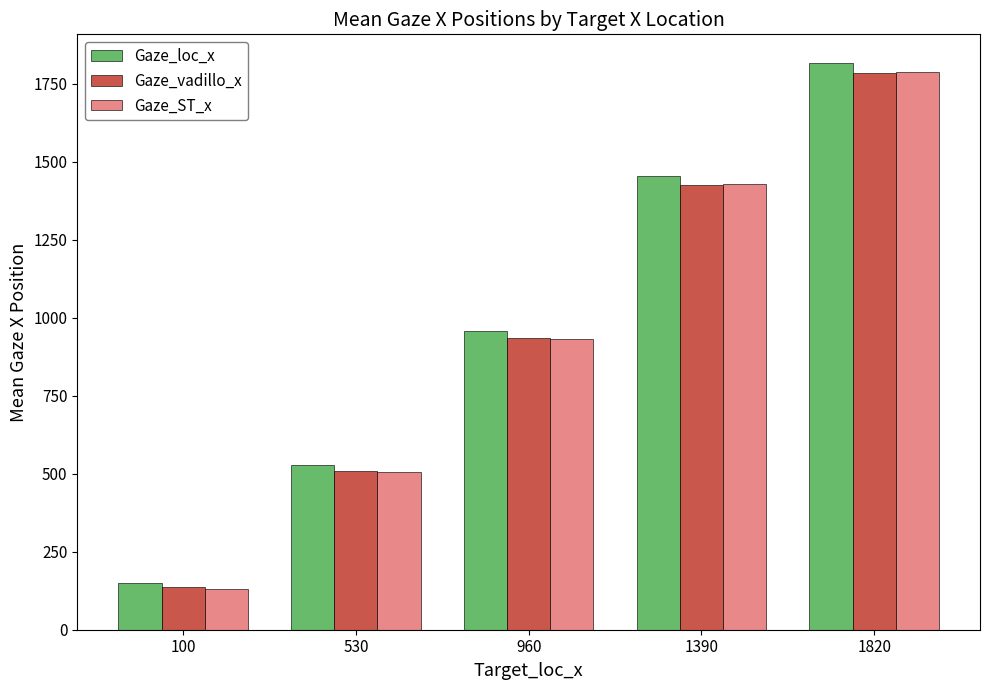

Reading right to left, transcribe all the data shown in this chart.

Gaze_loc_x: 1818.1	1455.1	956.5	527.5	150.3
Gaze_vadillo_x: 1786.3	1427.3	934.2	510.0	137.2
Gaze_ST_x: 1789.1	1428.5	933.0	506.7	132.0